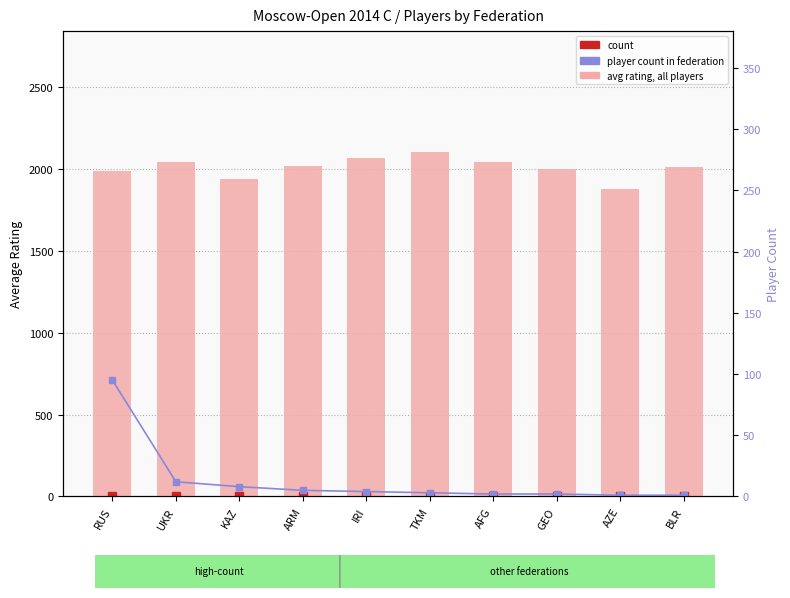

Count the number of categories in the chart.

10